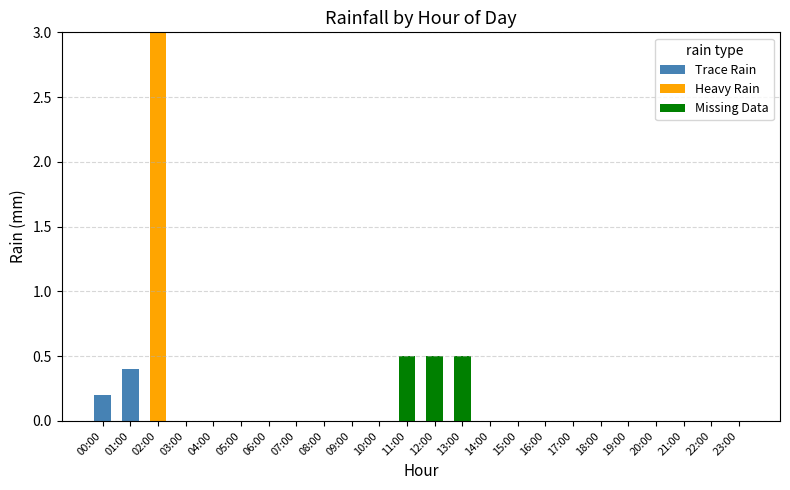

Are the bars horizontal?

No